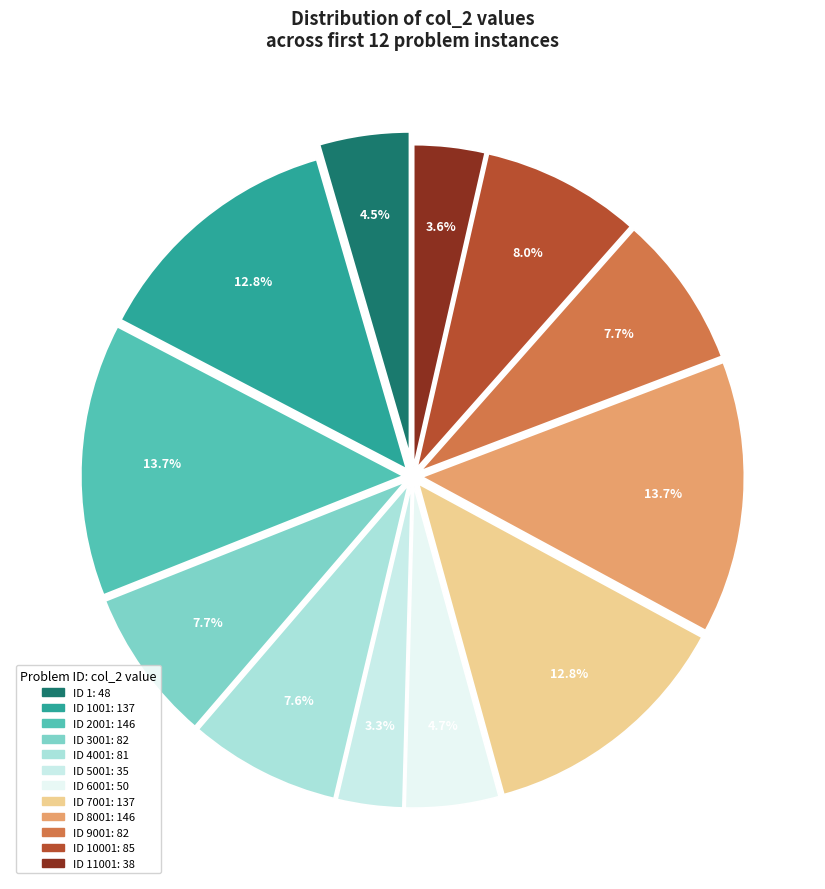

How many segments does this pie chart have?

12